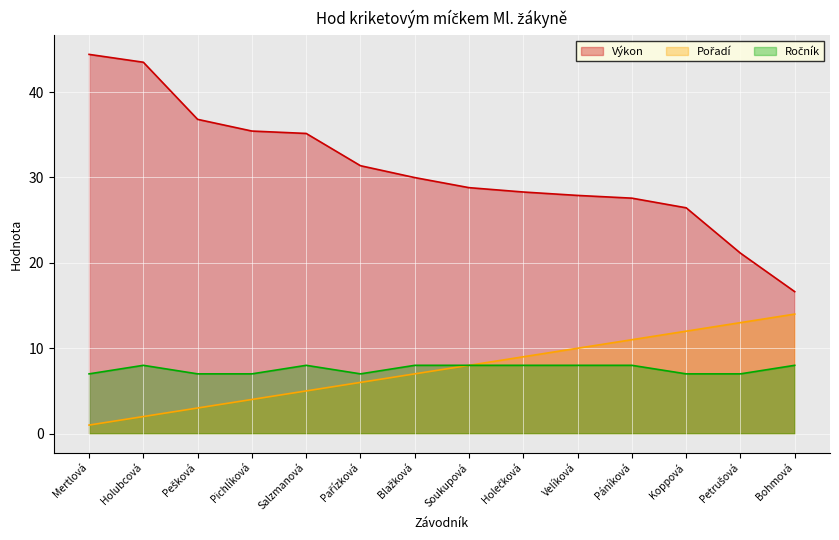

What is the label of the 4th point from the left?

Pichlíková